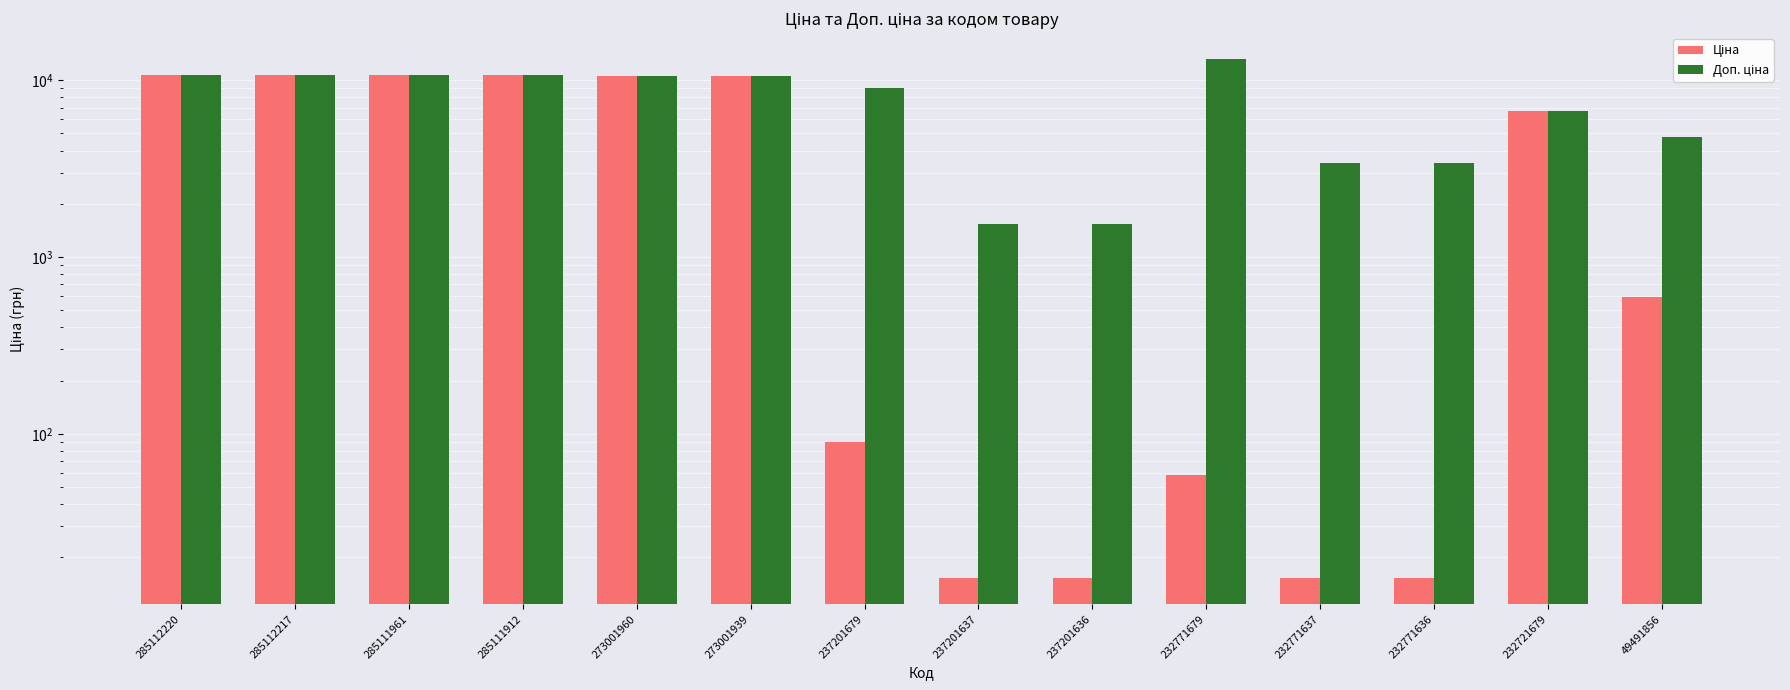

The value of Ціна at 232771636 is 5.9. True or false?

False